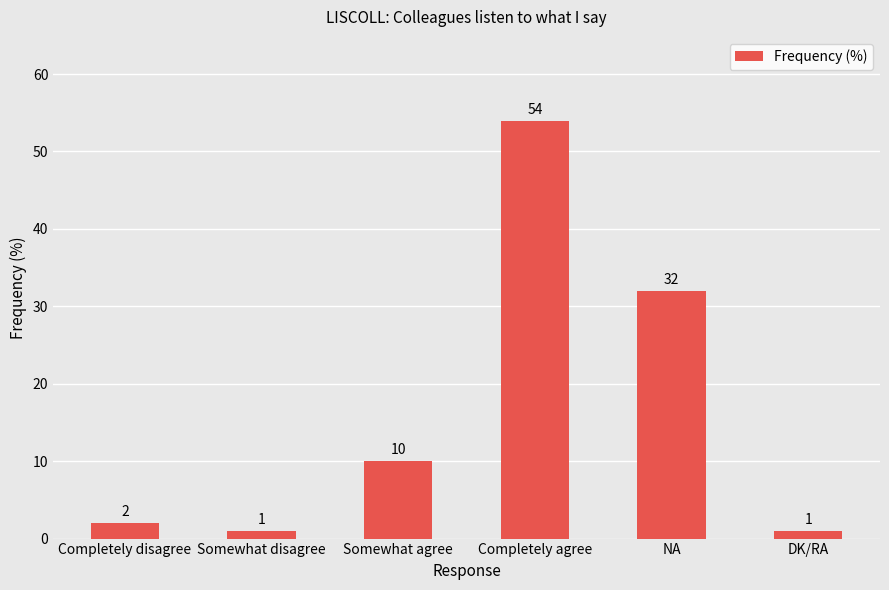

What is the value of the 5th bar from the left?

32